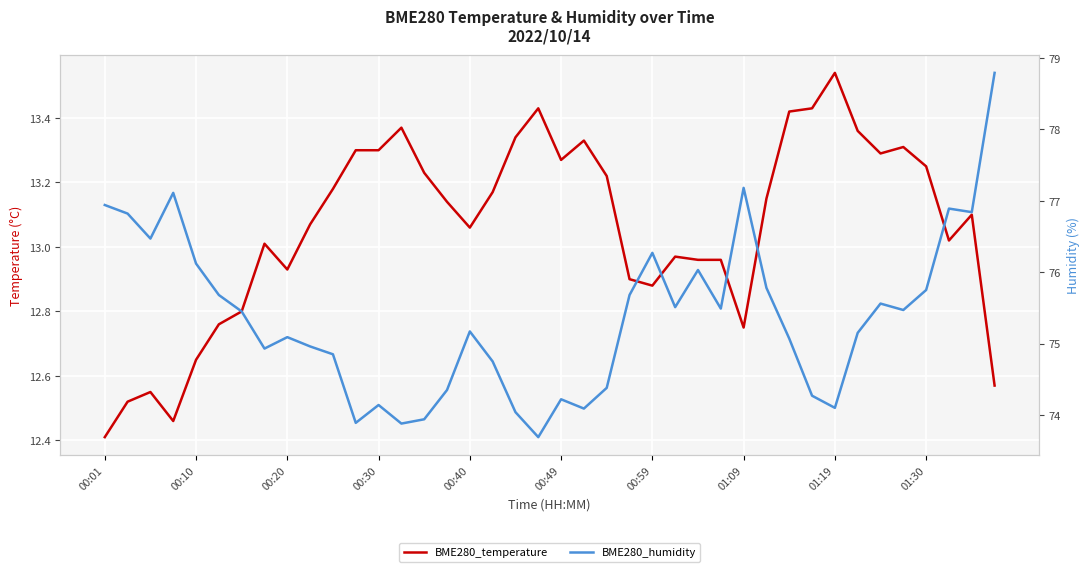

Rank the series at 01:30 from highest to lowest value.

BME280_humidity, BME280_temperature